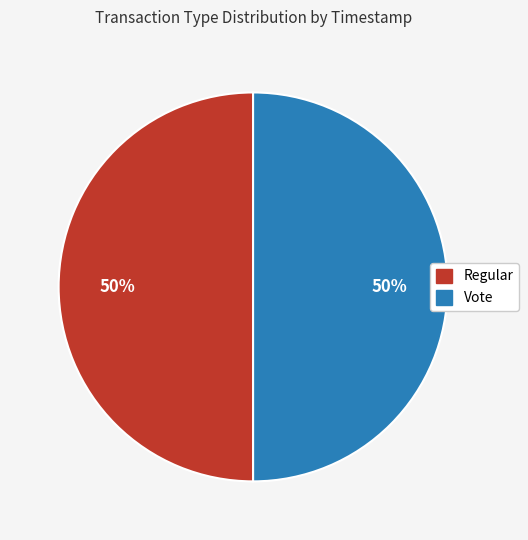

Do Regular and Vote together represent more than half of the pie?

Yes